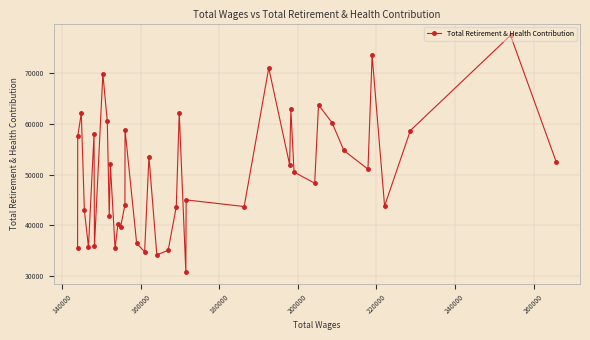

What is the maximum value shown in the chart?

77476